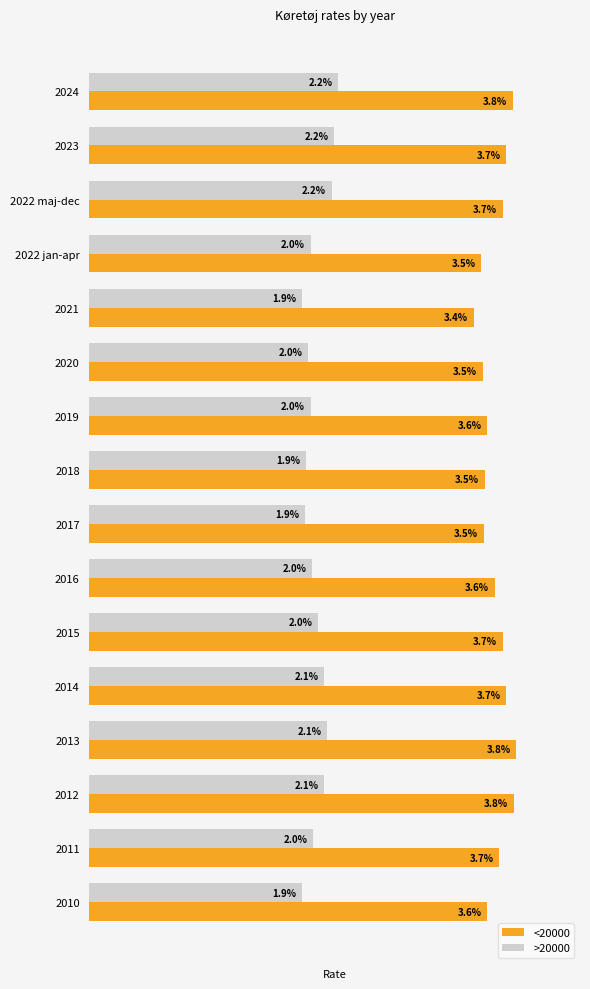

Which series has the largest range (max minus min)?

<20000